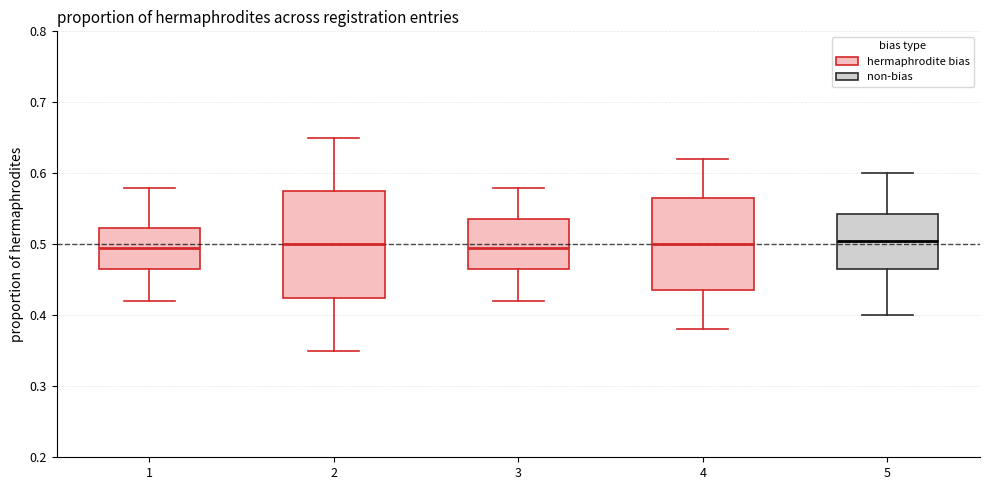

Comparing the boxes themselves (not the whiskers), which one is the tallest?

2